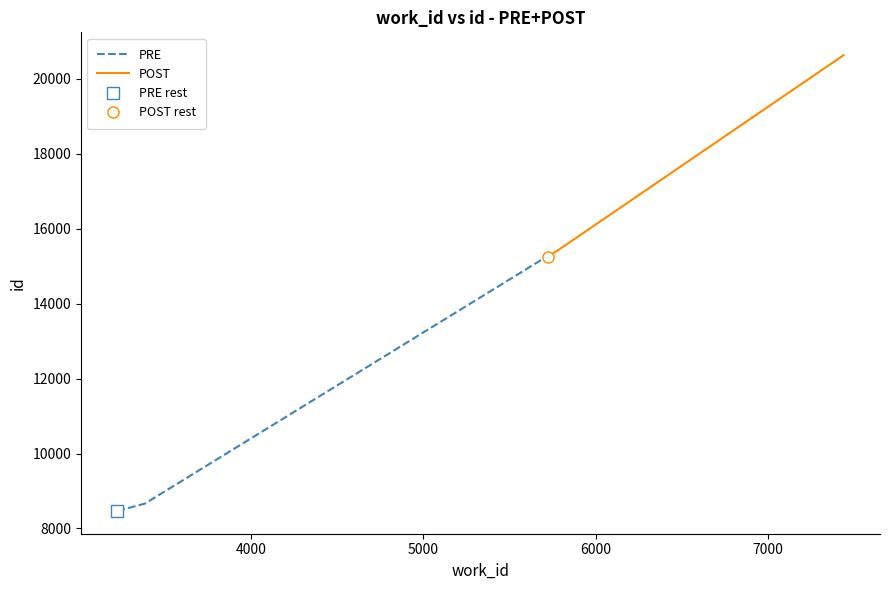

What is the sum of all POST values?

81824